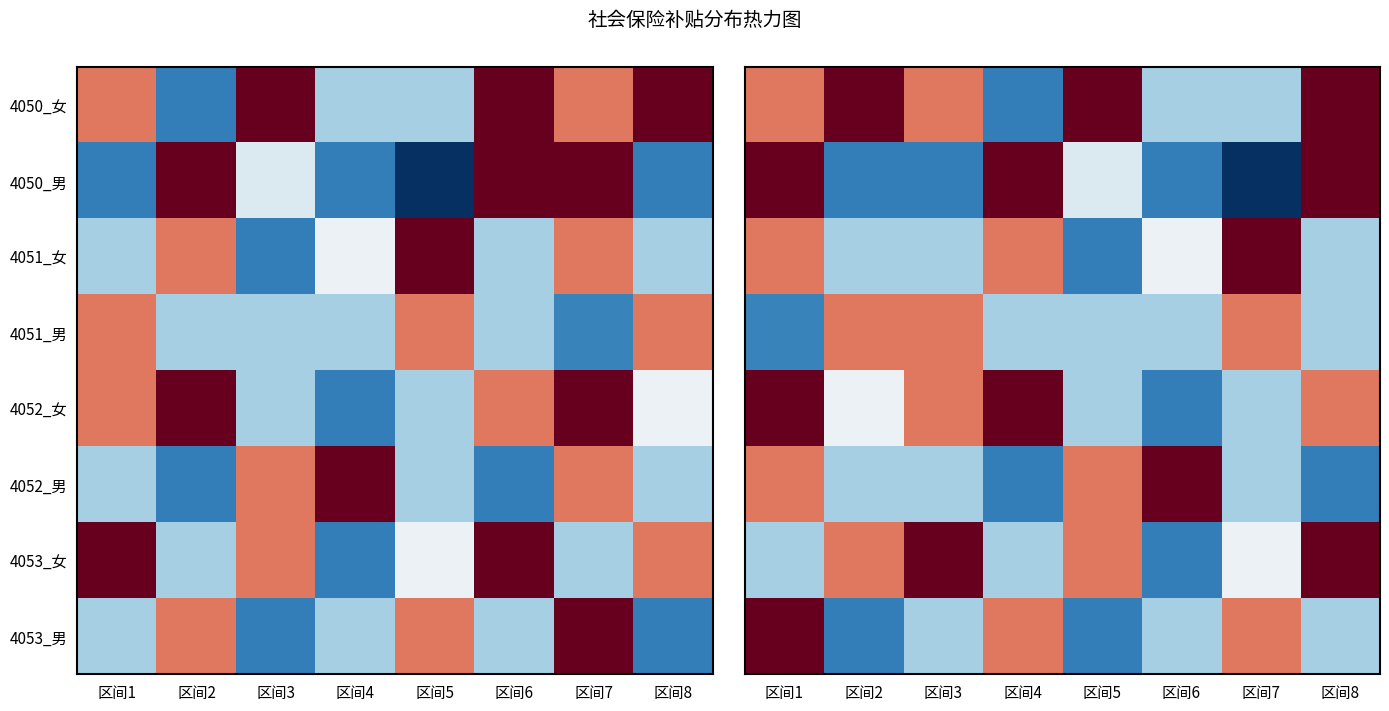

Between 区间7 and 区间3, which is larger?

区间3